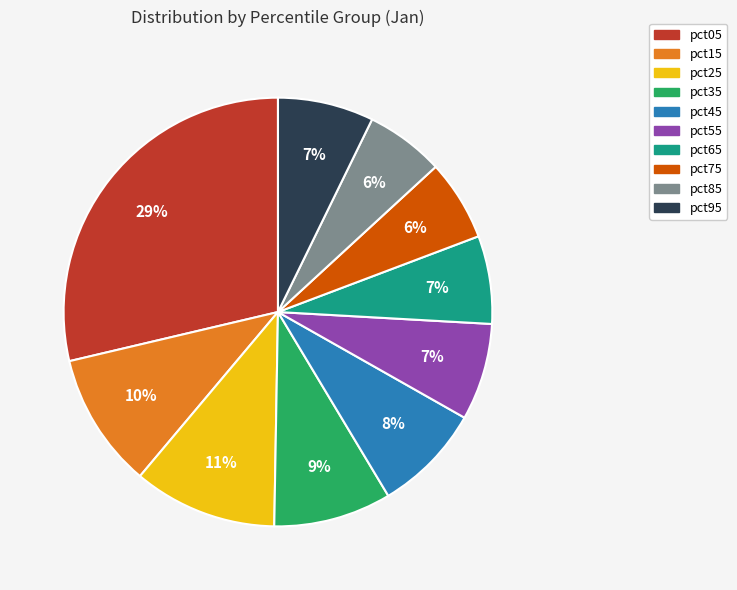

What percentage is the pct95 slice, to the nearest percent?

7%